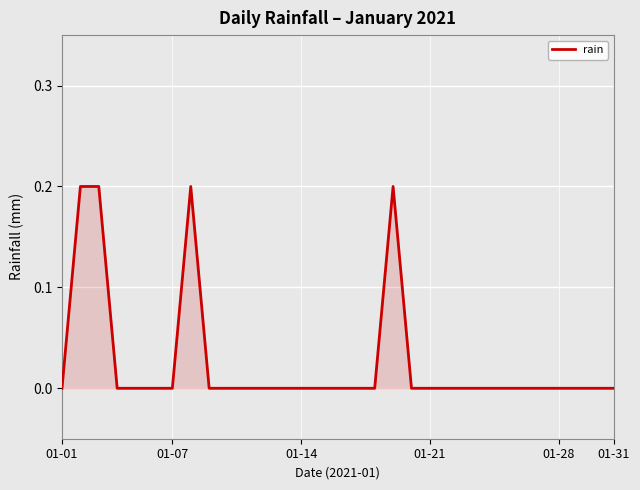

How many series are shown in this chart?

1